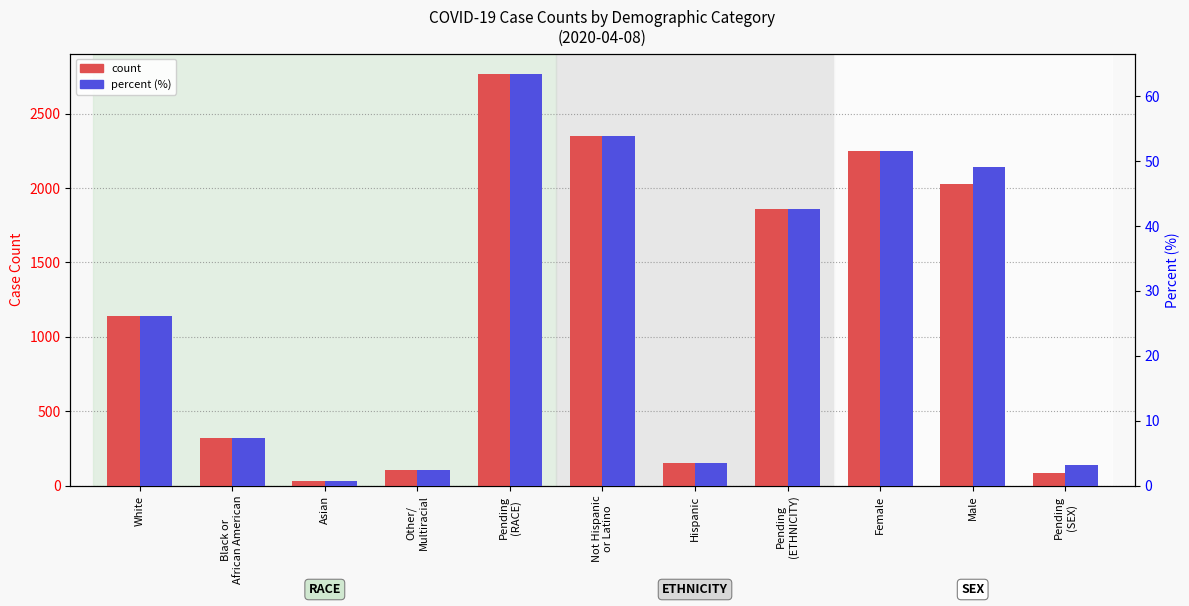

At which category does the chart reach its minimum across all series?

Asian